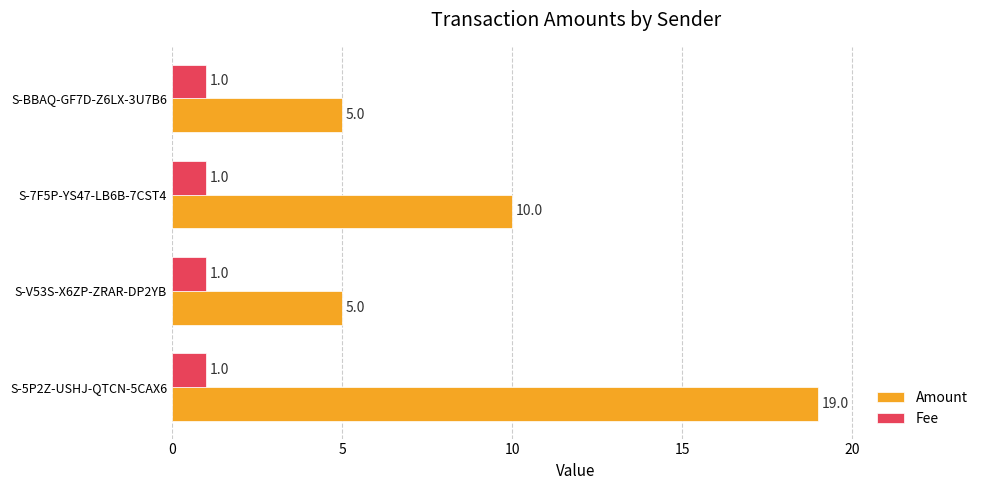

Which series has the largest total across all categories?

Amount